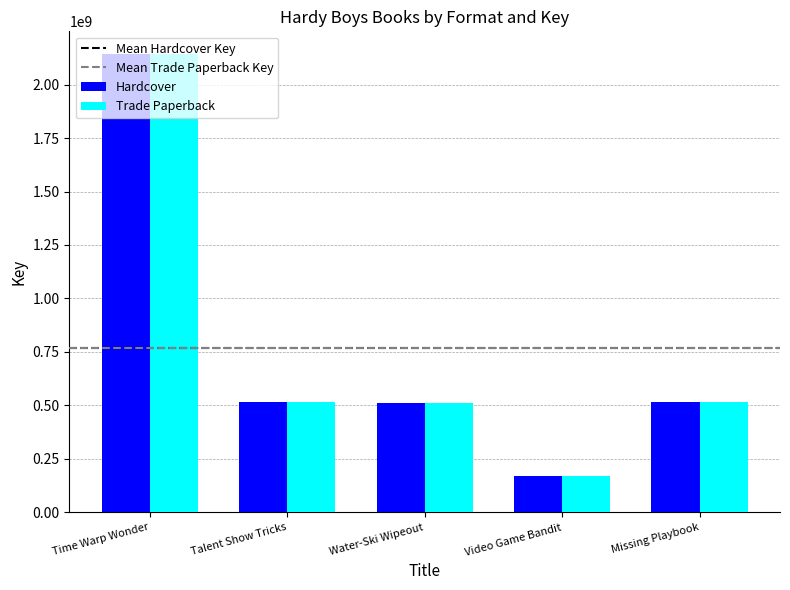

What is the sum of the Hardcover values at Missing Playbook and Talent Show Tricks?

1028362826